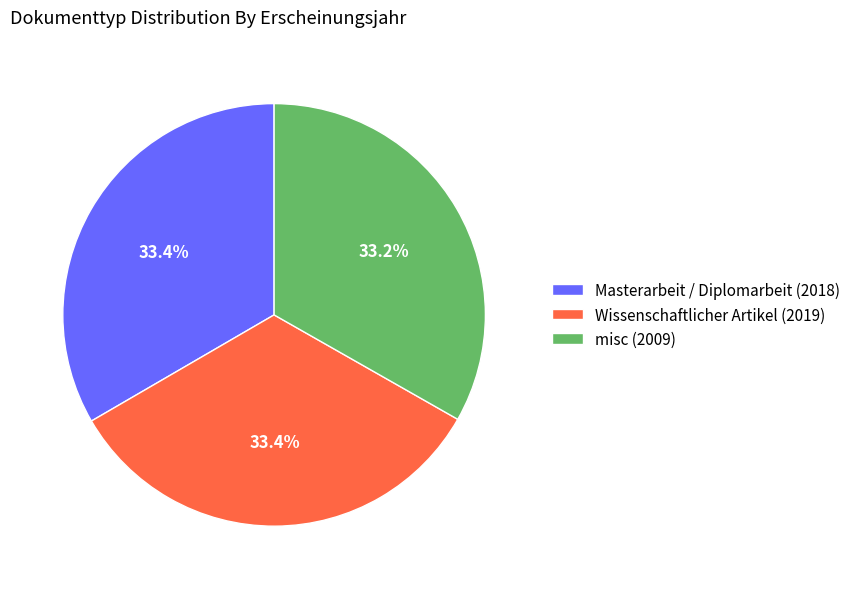

What percentage is the misc (2009) slice, to the nearest percent?

33%